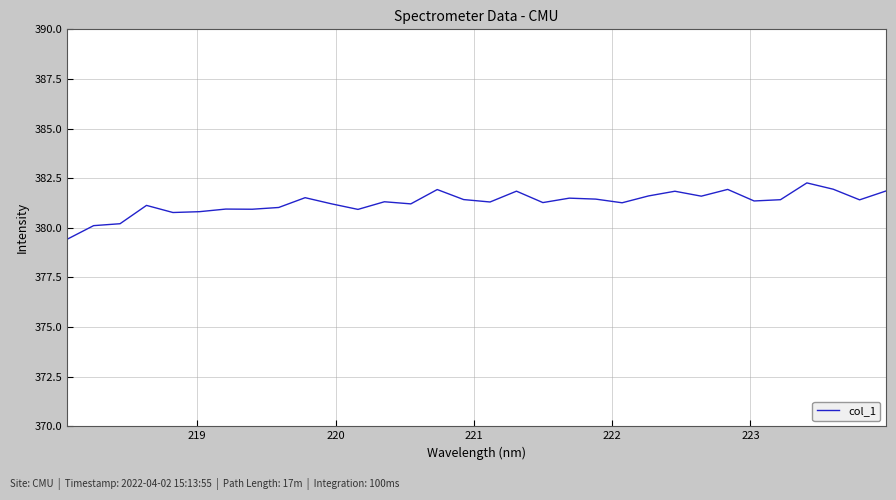

What is the difference between the maximum and minimum values?

2.8